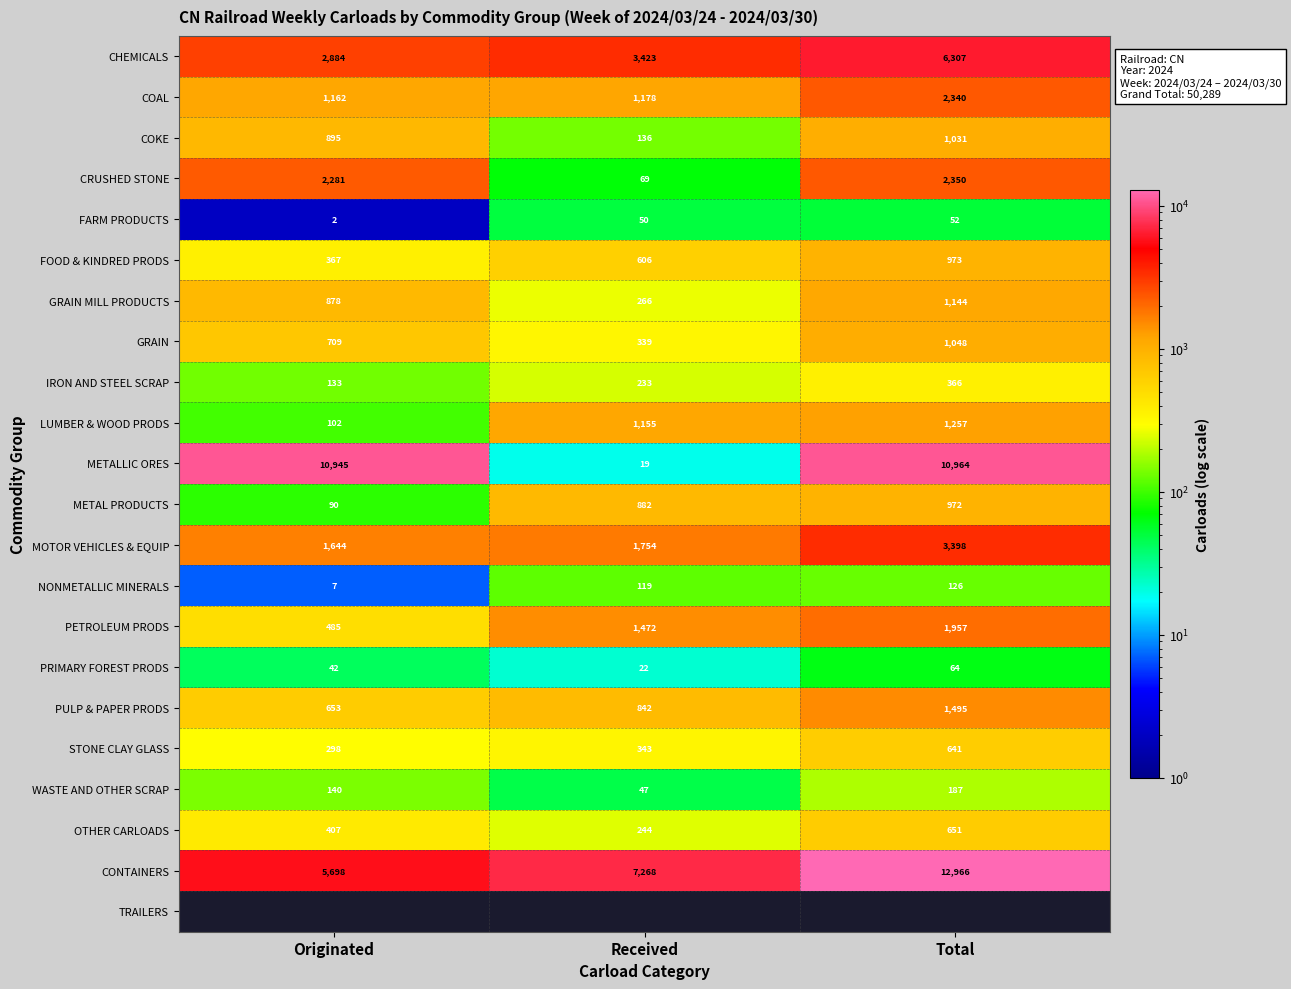

What is the difference between the NONMETALLIC MINERALS values at Originated and Total?

119